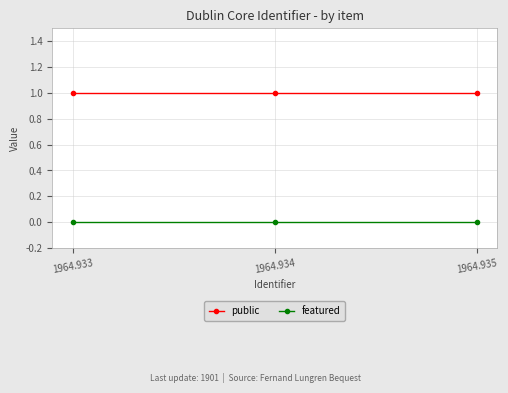

Rank the series at 1964.934 from lowest to highest value.

featured, public